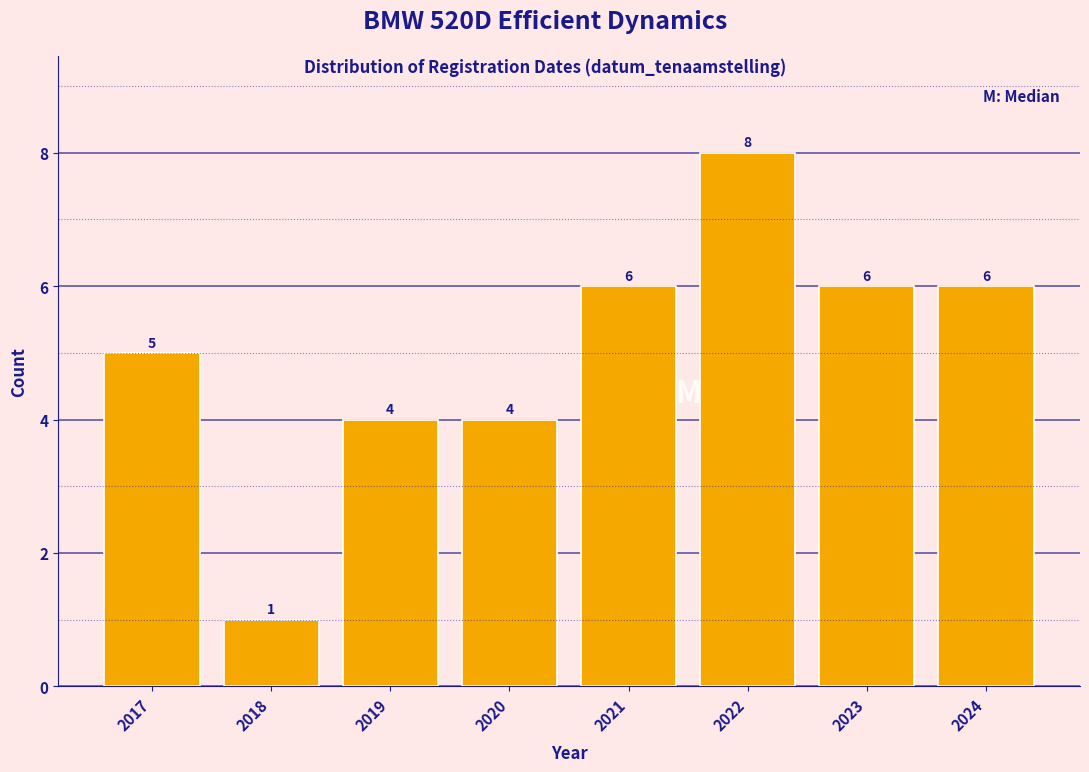

Reading left to right, what are all the values shown in this chart?

2017=5	2018=1	2019=4	2020=4	2021=6	2022=8	2023=6	2024=6